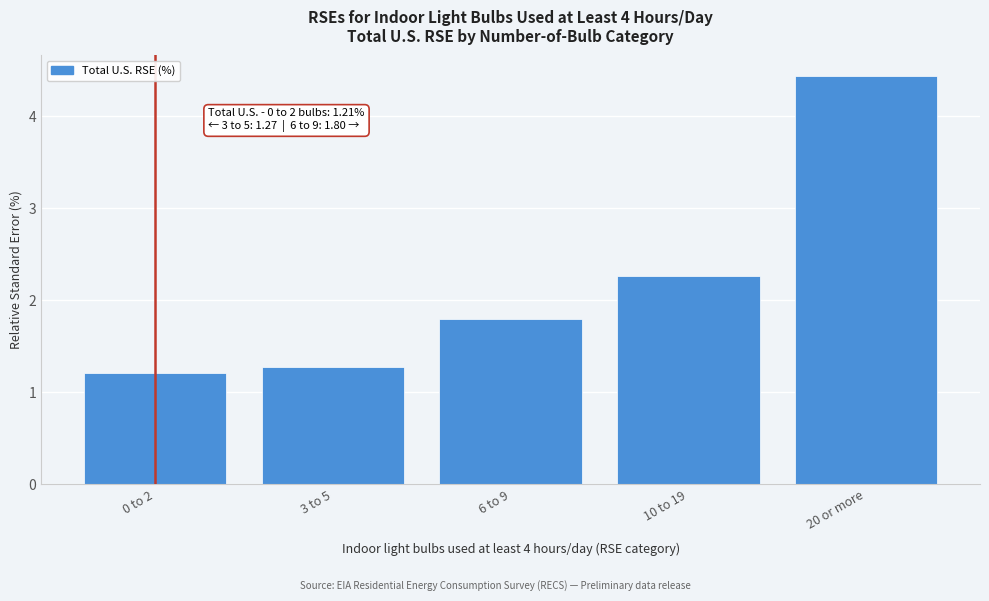

Reading left to right, transcribe all the data shown in this chart.

0 to 2=1.2	3 to 5=1.3	6 to 9=1.8	10 to 19=2.3	20 or more=4.4